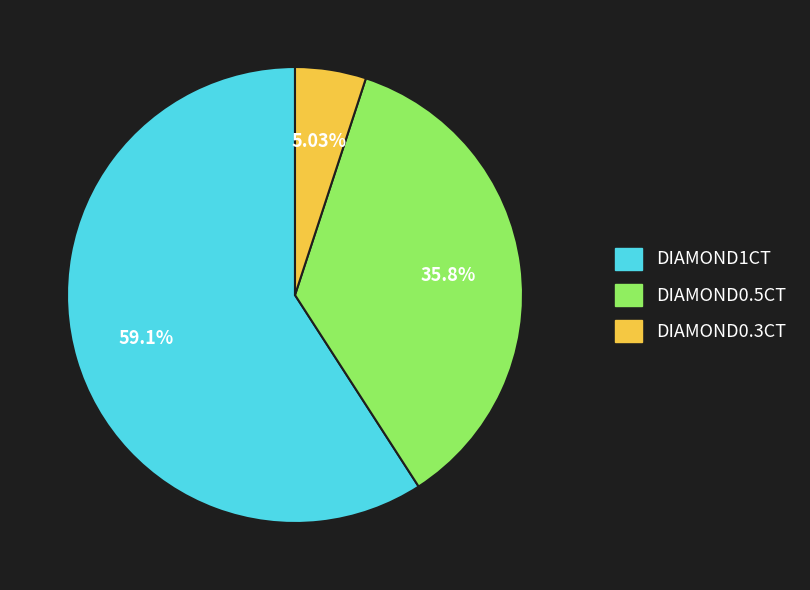

How many segments does this pie chart have?

3